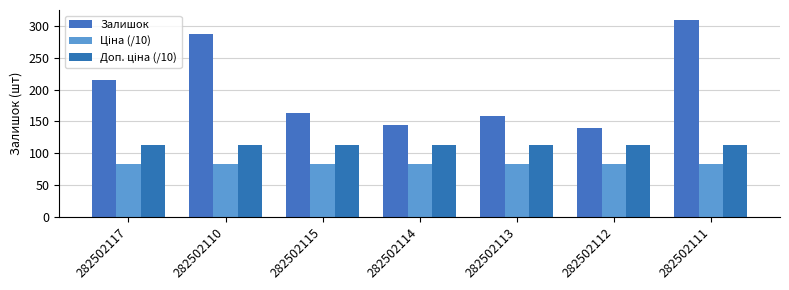

What is the label of the 4th bar from the right?

282502114